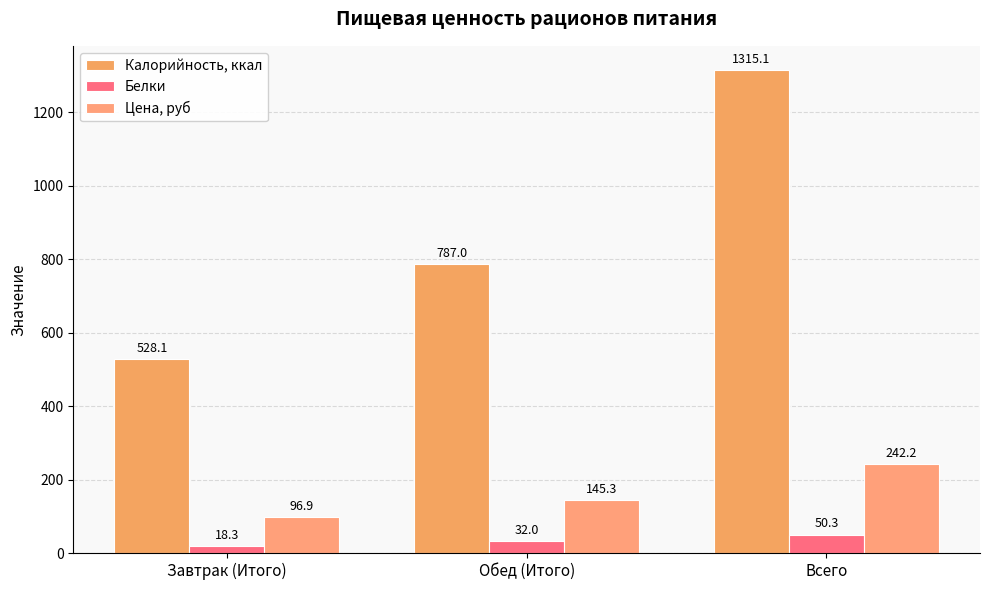

Is the value of Цена, руб at Обед (Итого) greater than the value of Белки at Обед (Итого)?

Yes